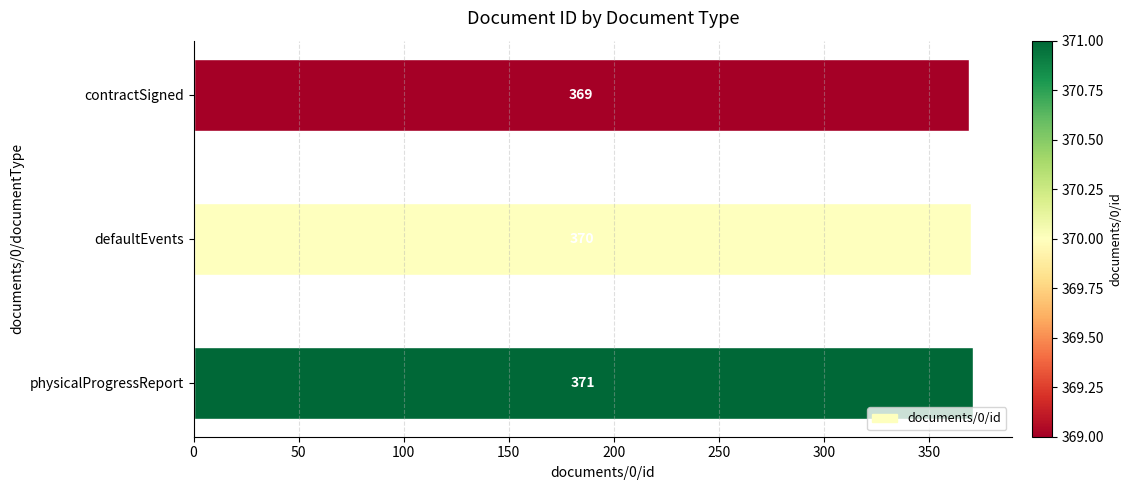

Count the number of categories in the chart.

3